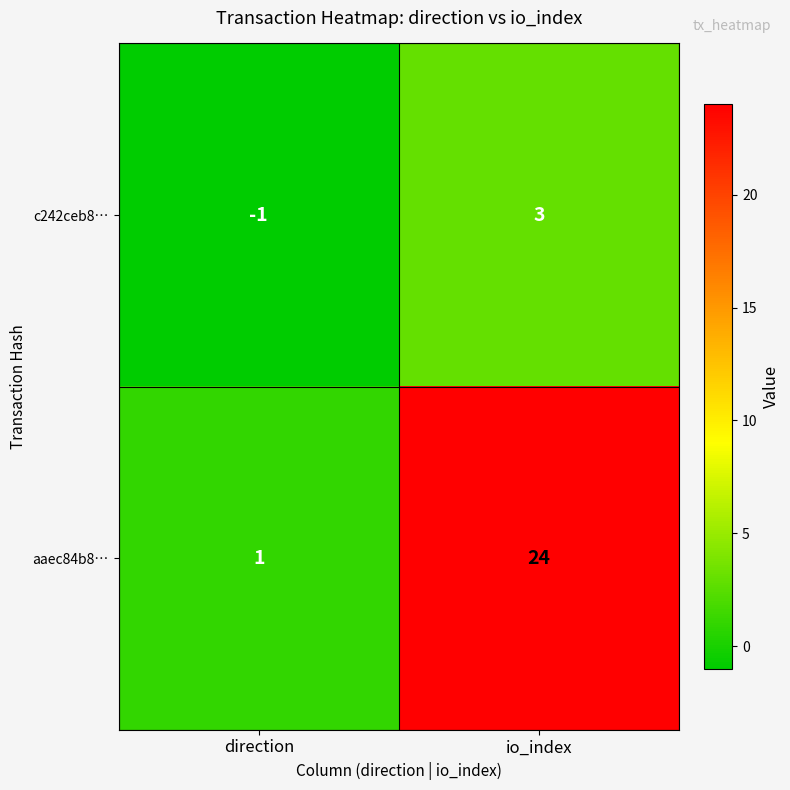

At how many categories does at least one series exceed 7?

1